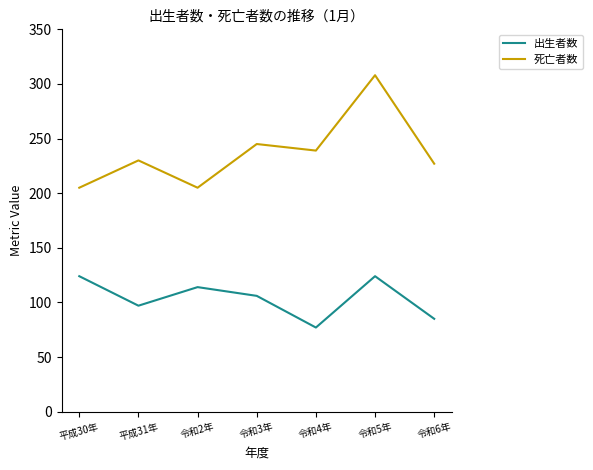

True or false: 出生者数 and 死亡者数 intersect in this chart.

False